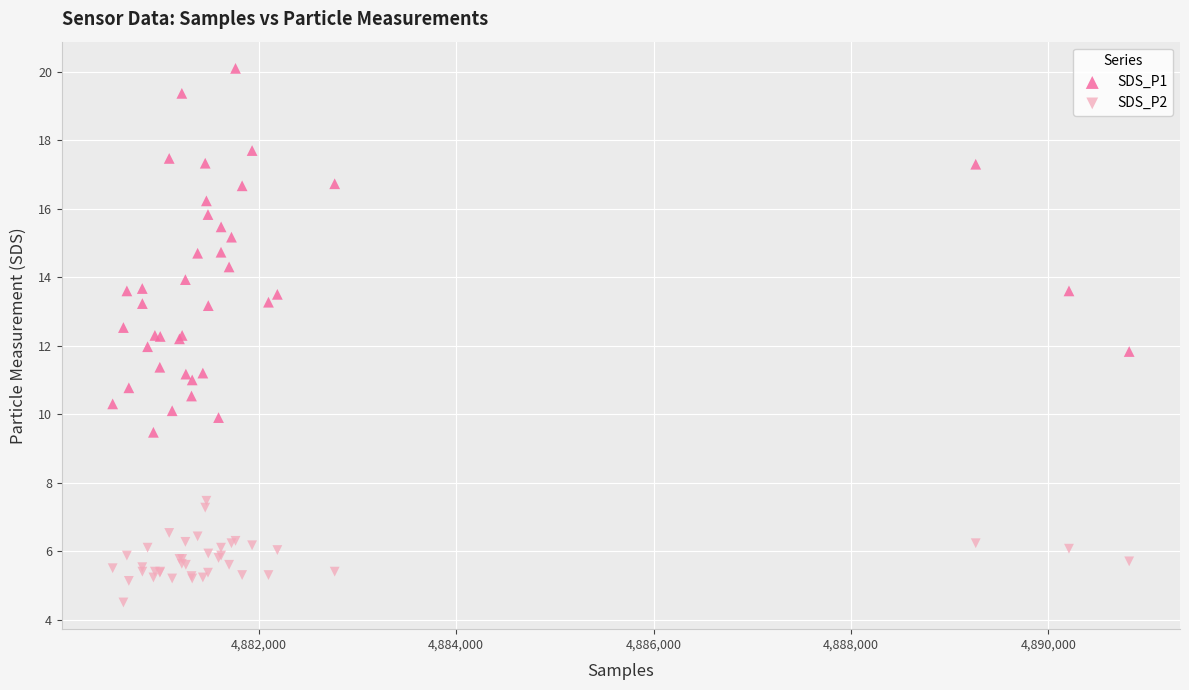

What are all the series names shown in the legend?

SDS_P1, SDS_P2